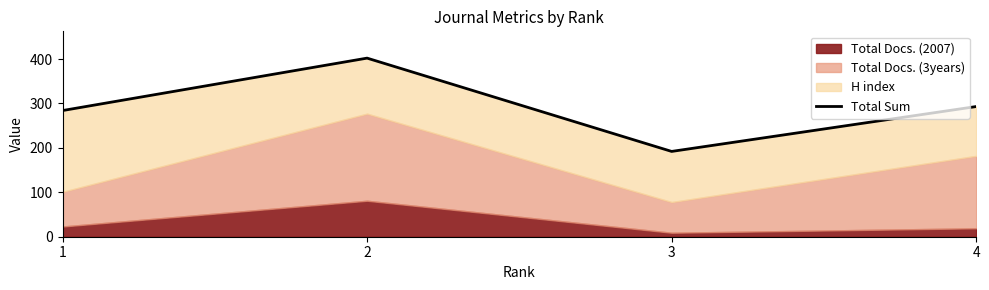

How many lines are shown in the chart?

1